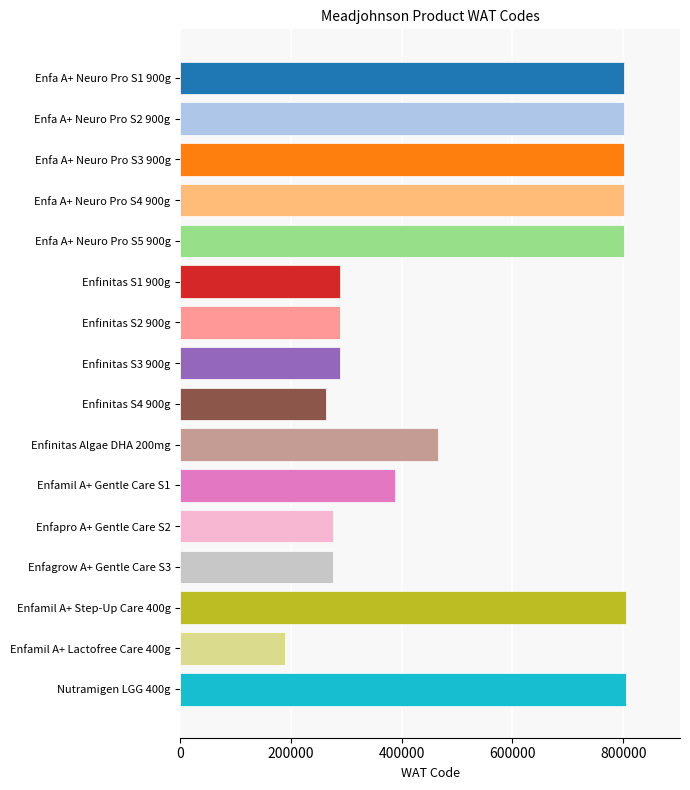

What is the difference between the maximum and second lowest values?

542052